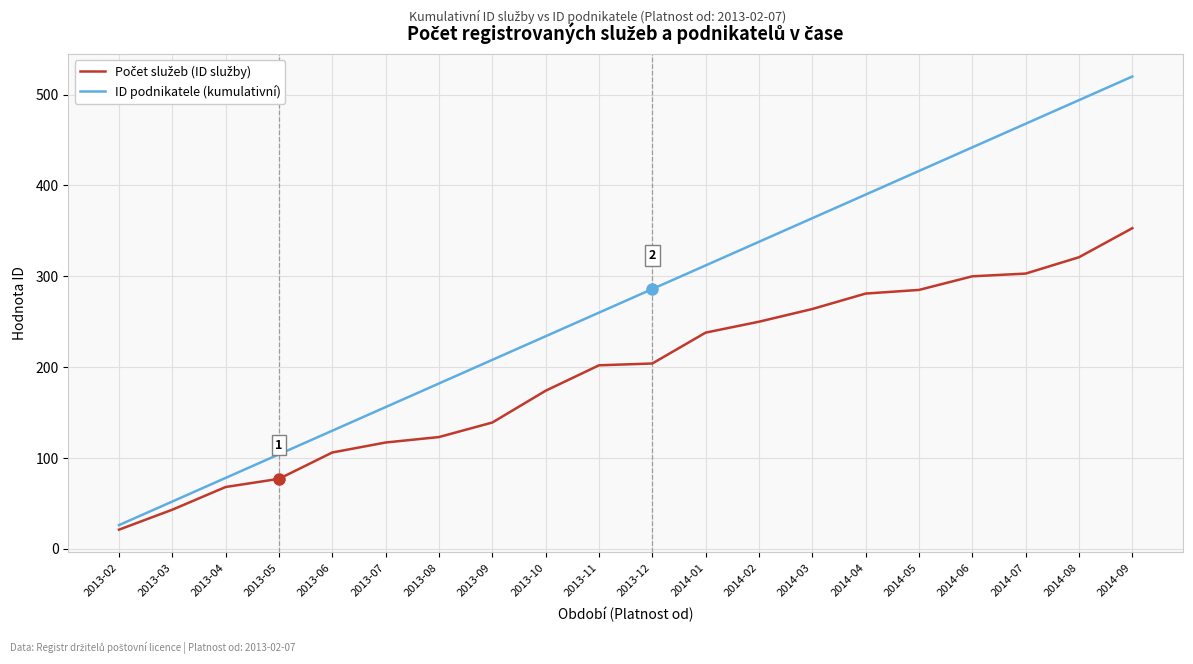

How many distinct data groups are displayed?

2